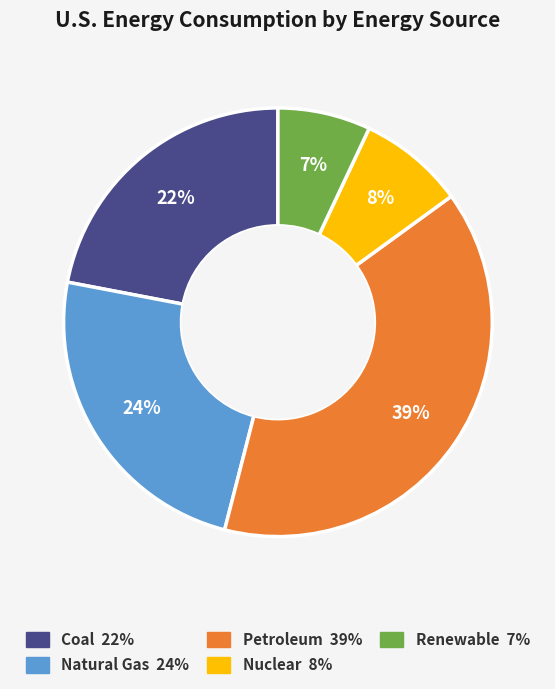

Combined, do Renewable and Natural Gas account for over 50%?

No